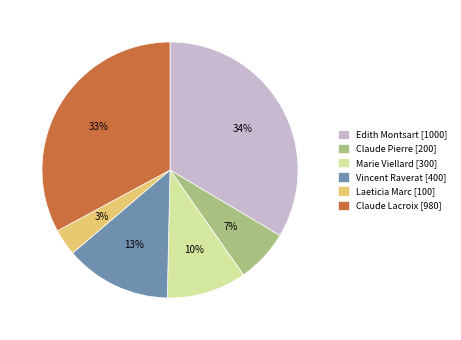

Do Claude Pierre and Laeticia Marc together represent more than half of the pie?

No